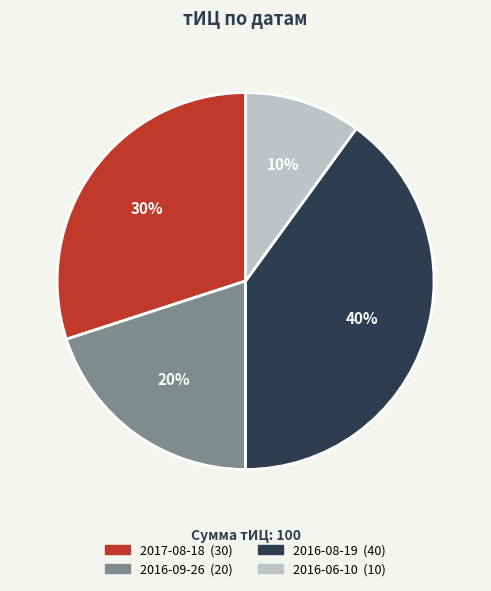

To the nearest percent, what is the difference between the largest and smallest slice percentages?

30%